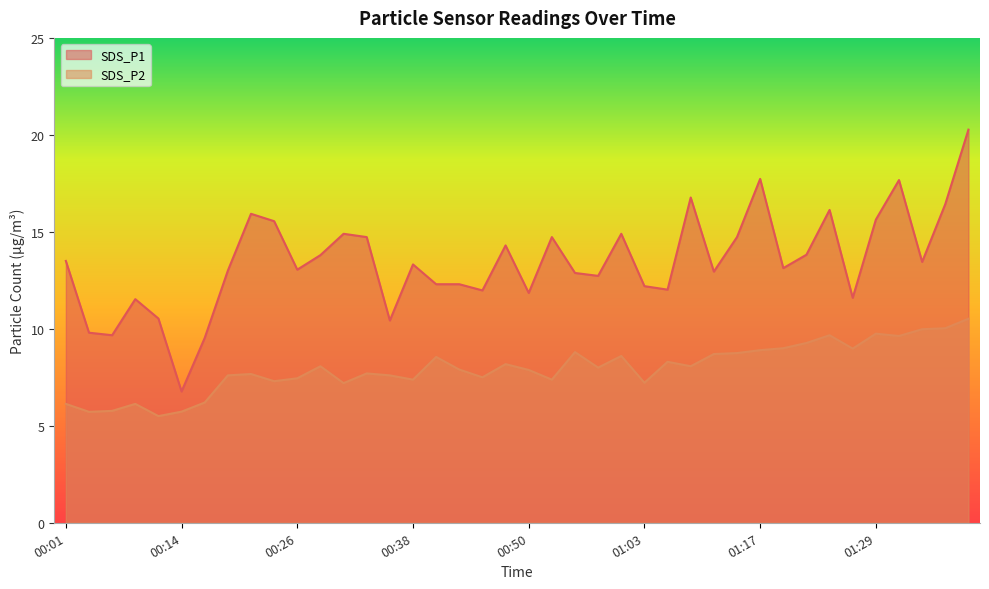

At which label does SDS_P2 first exceed 8?

00:28